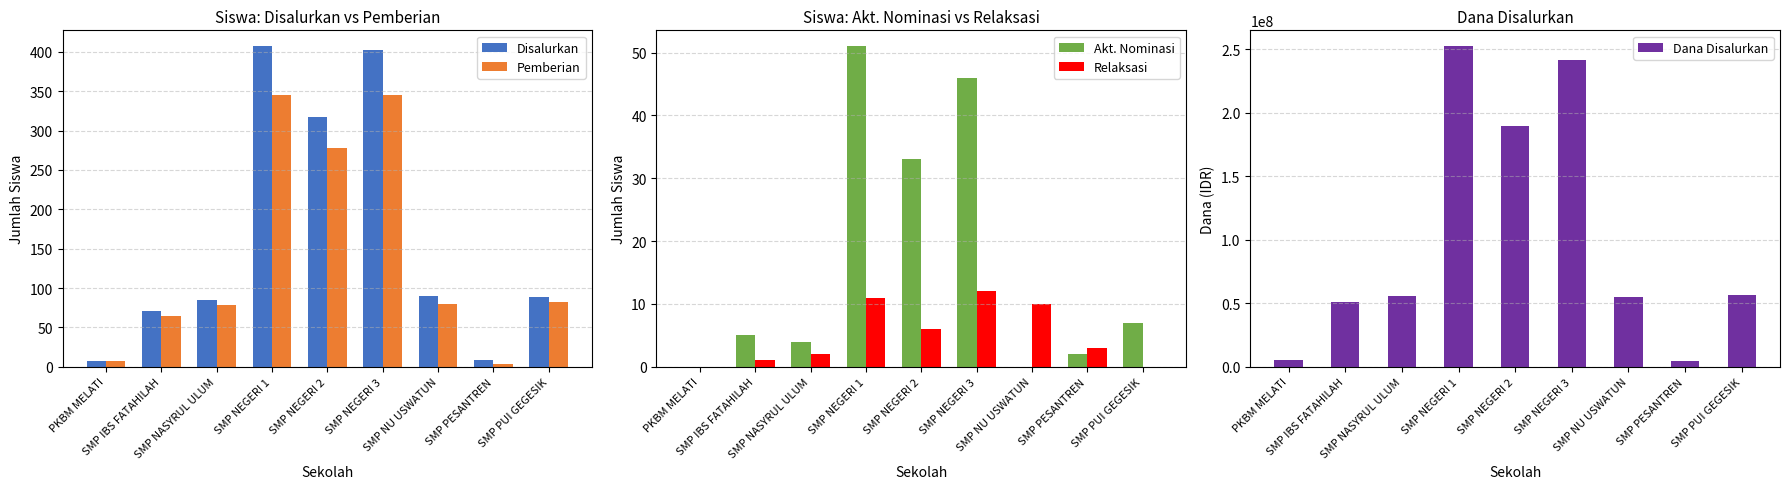

Where does the Akt. Nominasi series first go above 5?

SMP NEGERI 1